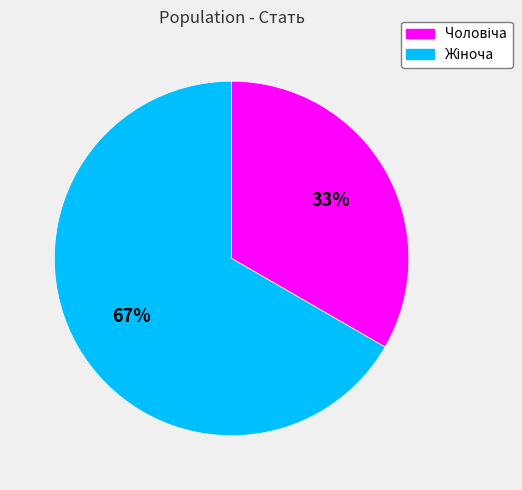

Is there any slice that represents more than half of the pie?

Yes